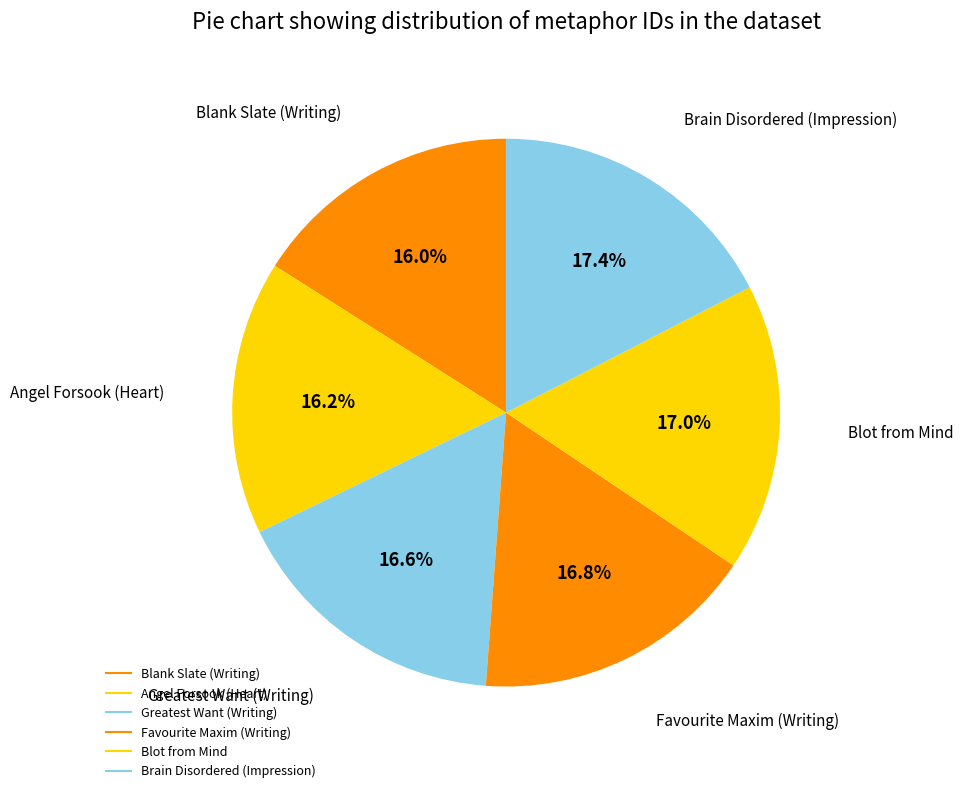

Count the number of slices in the pie.

6